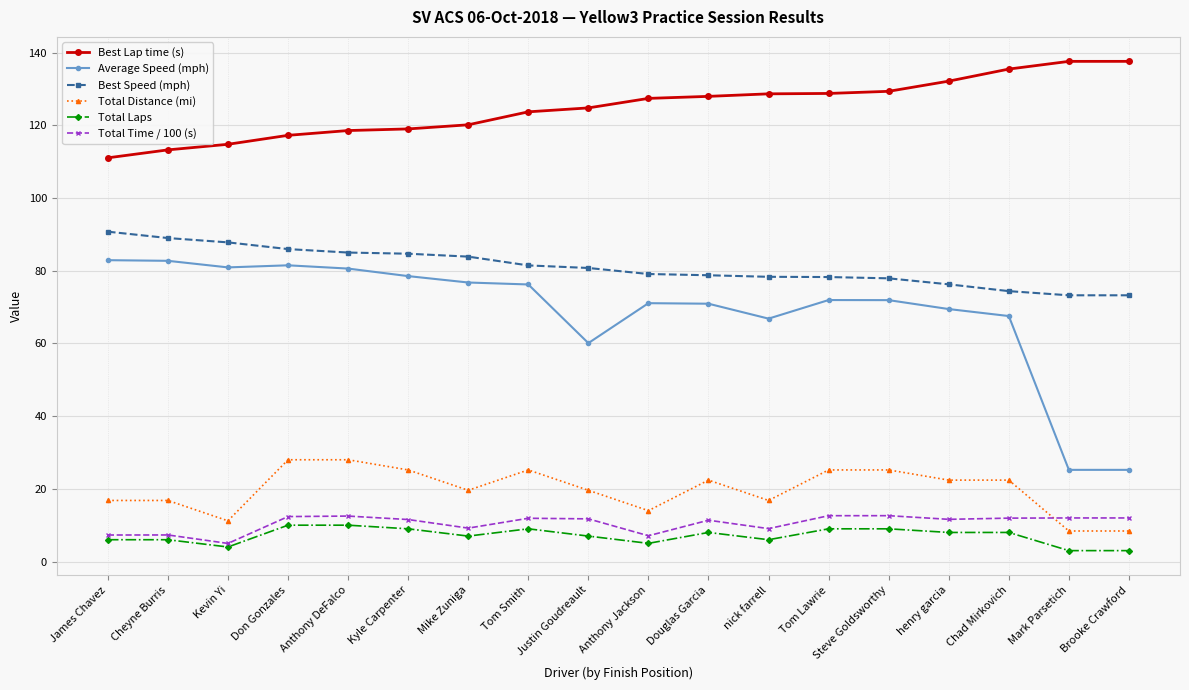

The Total Distance (mi) series shows 11.7 at Tom Lawrie. True or false?

False